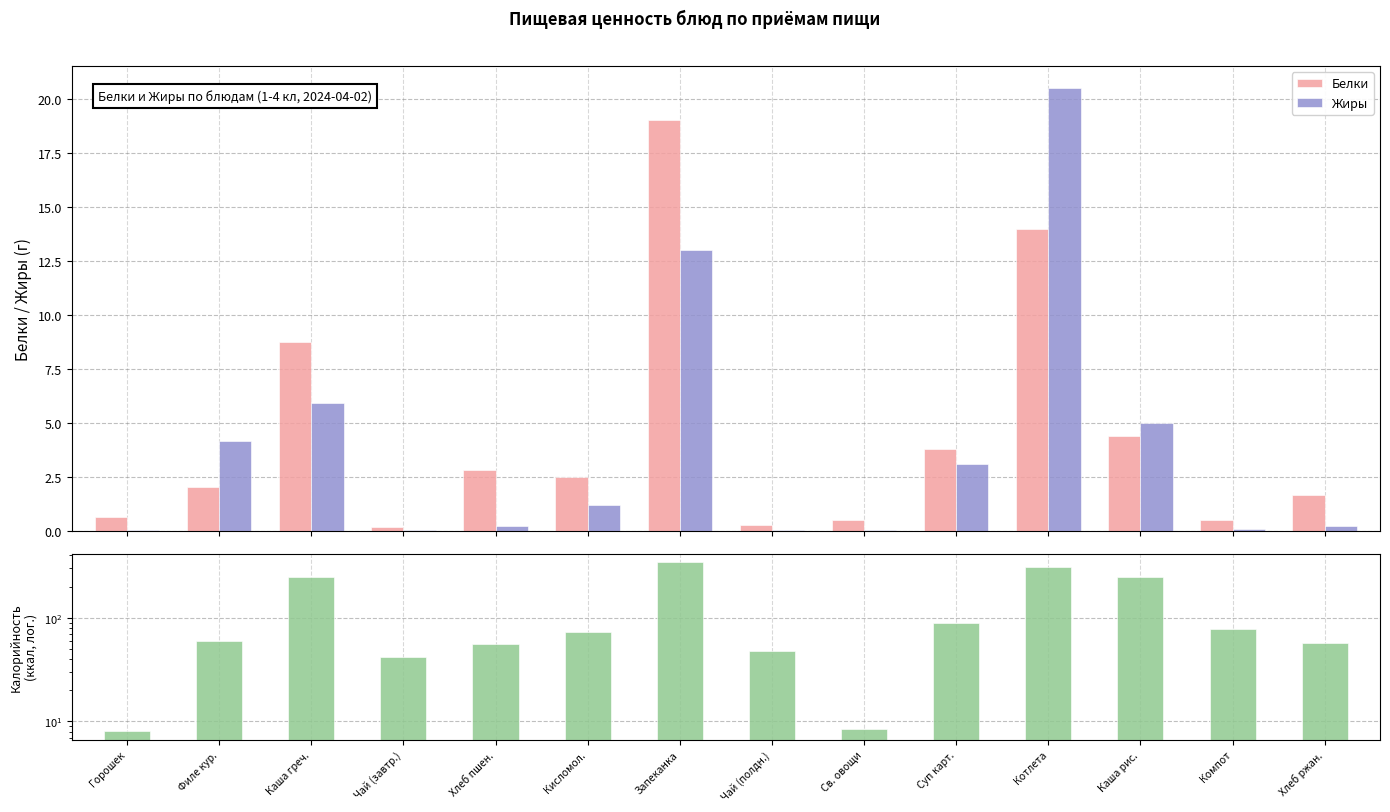

Reading right to left, transcribe all the data shown in this chart.

Белки: Хлеб ржан.=1.7	Компот=0.5	Каша рис.=4.4	Котлета=14.0	Суп карт.=3.8	Св. овощи=0.5	Чай (полдн.)=0.3	Запеканка=19.0	Кисломол.=2.5	Хлеб пшен.=2.8	Чай (завтр.)=0.2	Каша греч.=8.7	Филе кур.=2.0	Горошек=0.6
Жиры: Хлеб ржан.=0.2	Компот=0.1	Каша рис.=5.0	Котлета=20.5	Суп карт.=3.1	Св. овощи=0.1	Чай (полдн.)=0.0	Запеканка=13.0	Кисломол.=1.2	Хлеб пшен.=0.2	Чай (завтр.)=0.1	Каша греч.=5.9	Филе кур.=4.2	Горошек=0.0
Калорийность: Хлеб ржан.=57.0	Компот=77.6	Каша рис.=246.1	Котлета=305.6	Суп карт.=89.8	Св. овощи=8.4	Чай (полдн.)=47.7	Запеканка=342.4	Кисломол.=73.0	Хлеб пшен.=55.8	Чай (завтр.)=41.5	Каша греч.=245.9	Филе кур.=59.1	Горошек=8.0